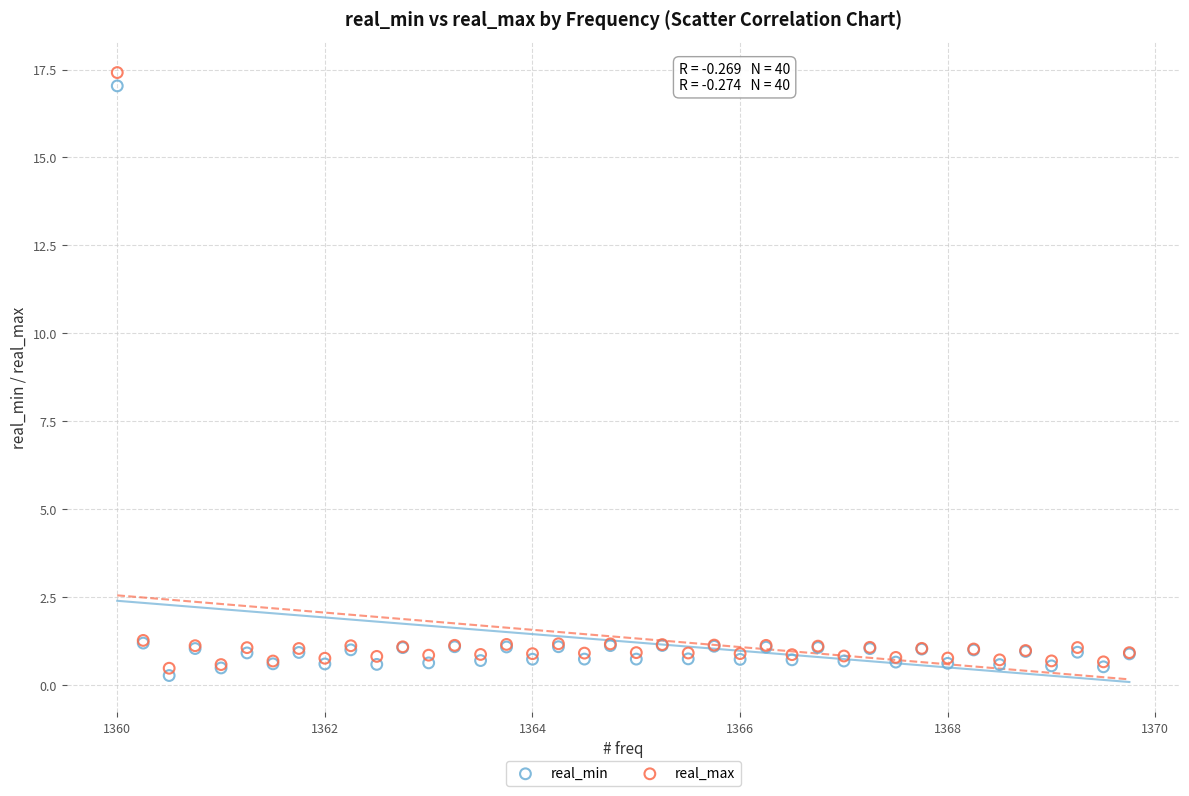

Which series reaches the maximum Y coordinate?

real_max